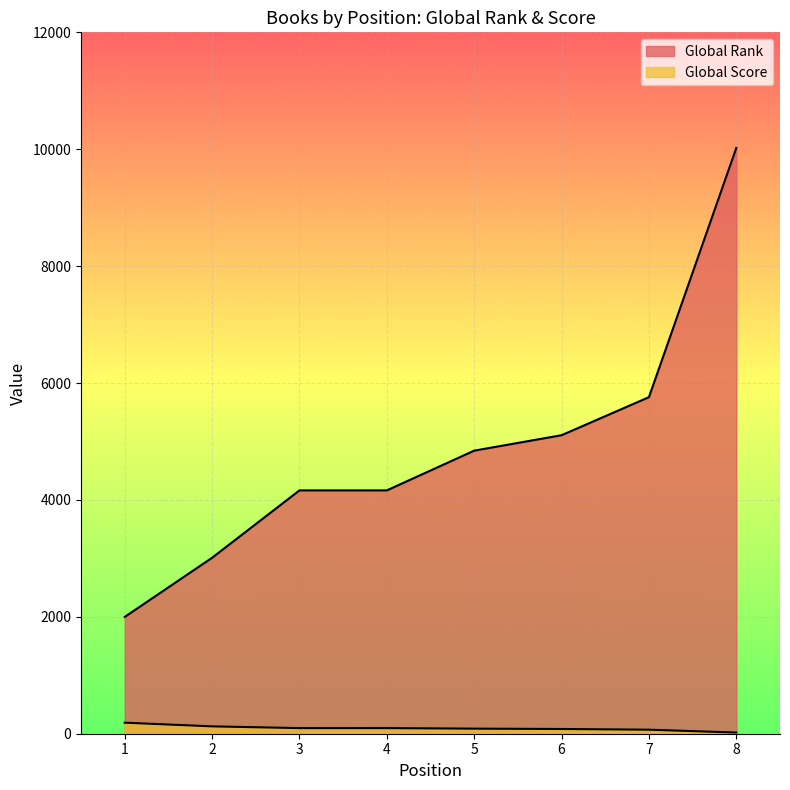

How many series are shown in this chart?

2